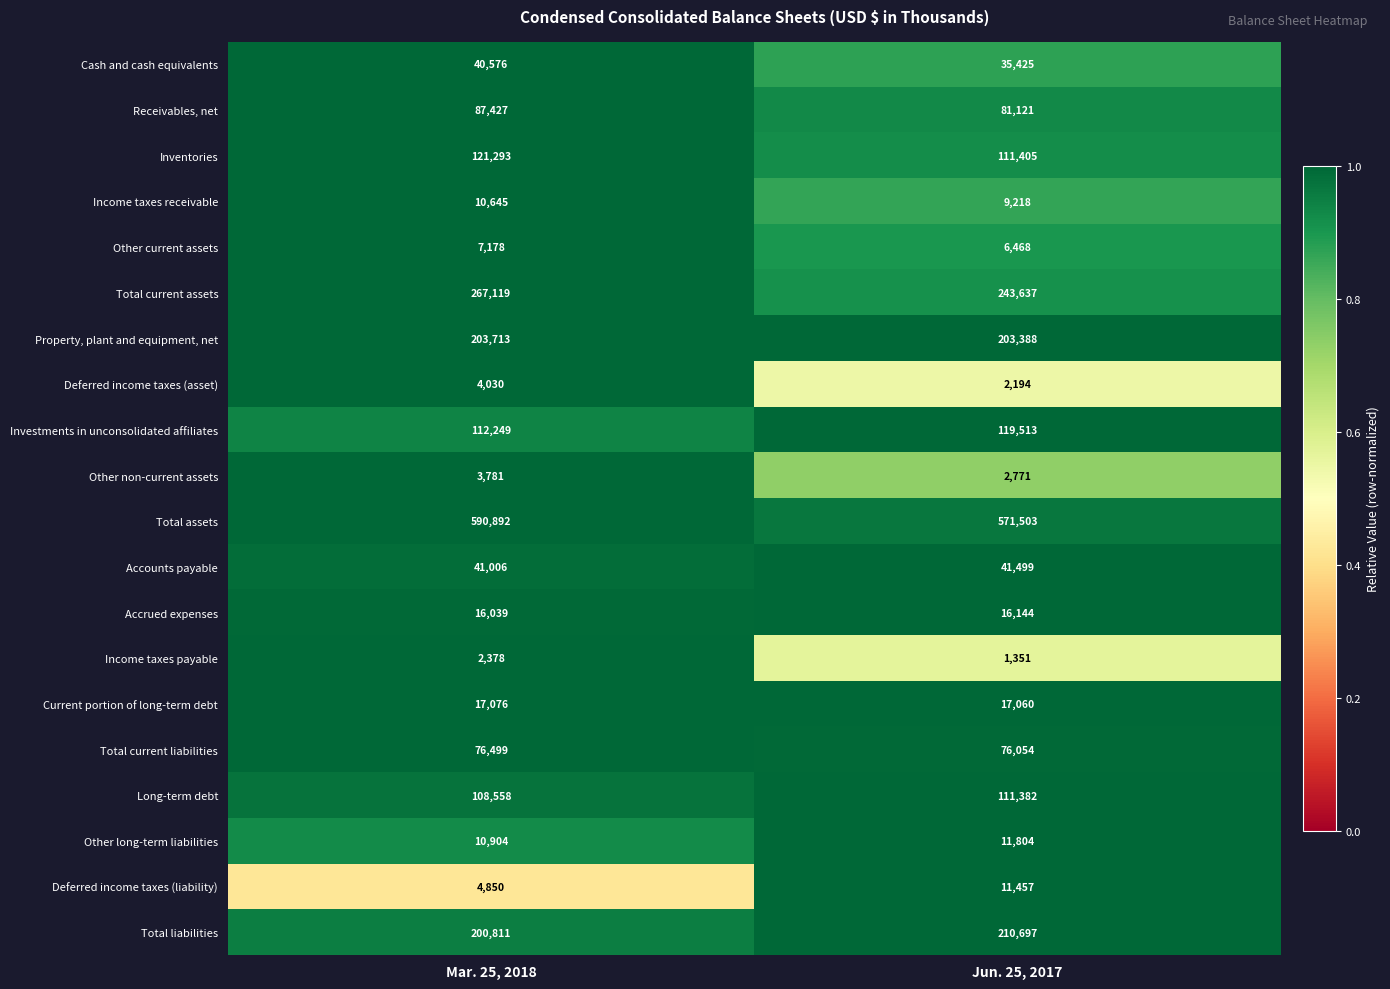

How many categories are shown in the chart?

2